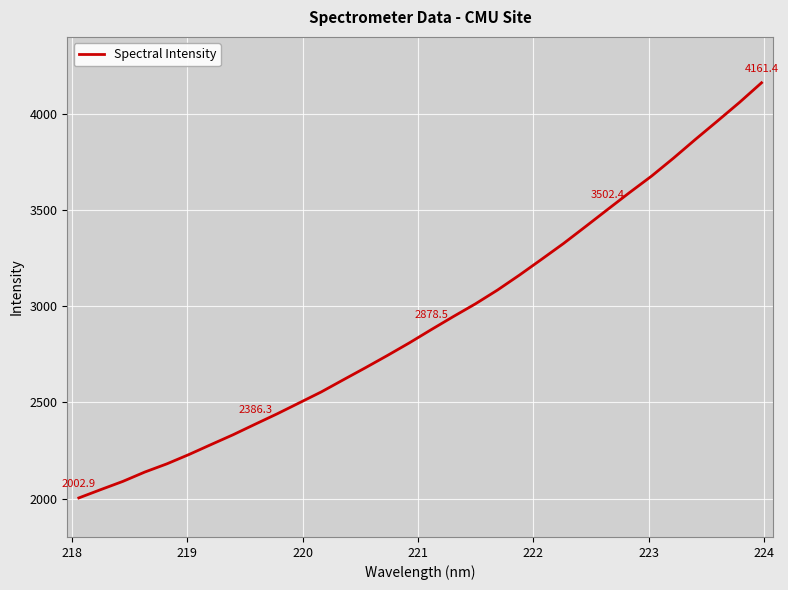

What is the smallest value displayed?

2002.9